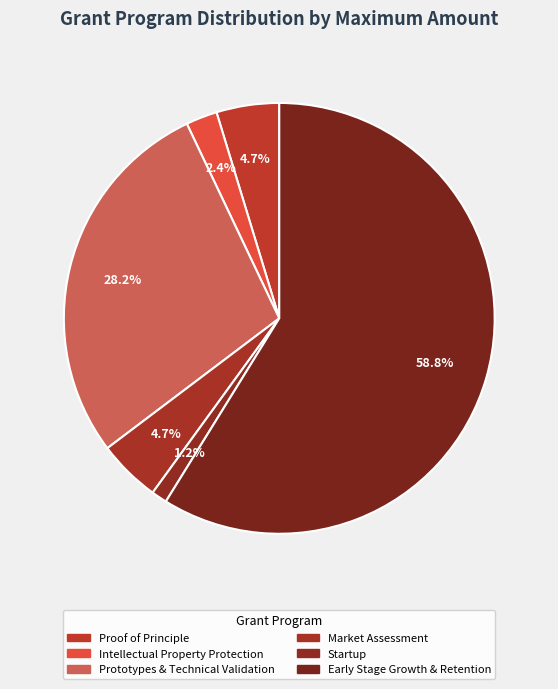

How many segments does this pie chart have?

6